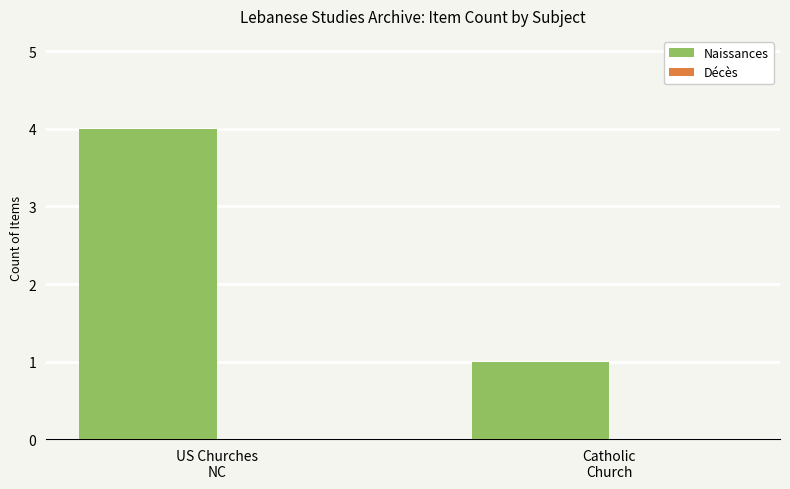

What is the difference between the maximum and minimum values?

3